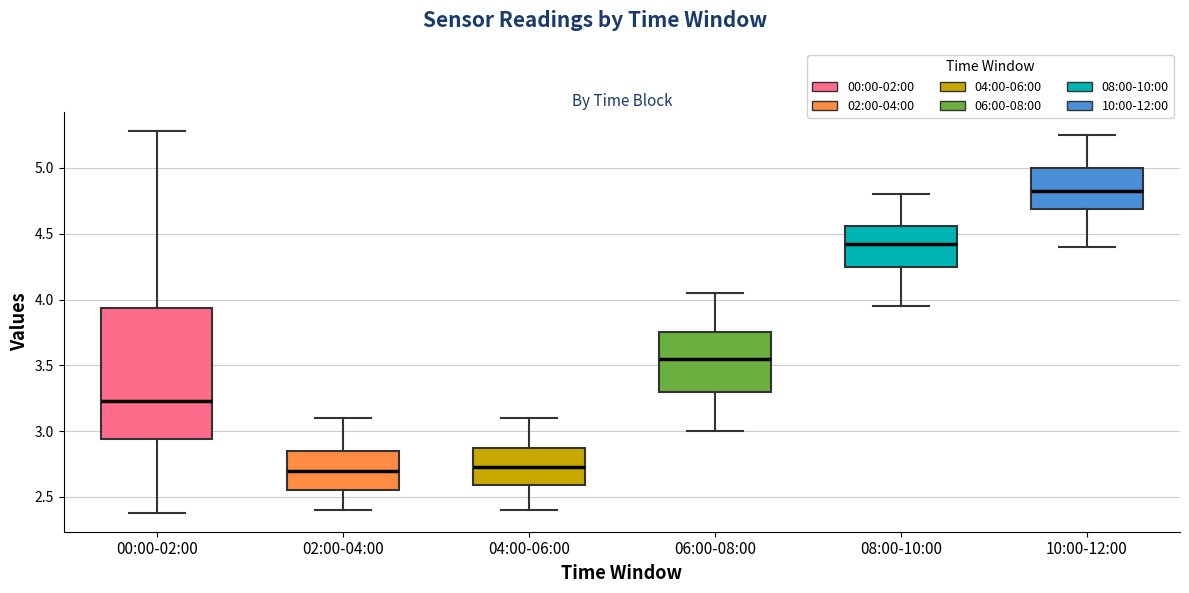

Reading left to right, read every box against the y-axis: the position of its median line, the range the box covers, and the ends of its whiskers. The values are not printed on the chart, so give them approximately, as read against the axis.

00:00-02:00: median 3.25, box 2.95 to 3.95, whiskers 2.40 to 5.30
02:00-04:00: median 2.70, box 2.55 to 2.85, whiskers 2.40 to 3.10
04:00-06:00: median 2.75, box 2.60 to 2.90, whiskers 2.40 to 3.10
06:00-08:00: median 3.55, box 3.30 to 3.75, whiskers 3.00 to 4.05
08:00-10:00: median 4.45, box 4.25 to 4.55, whiskers 3.95 to 4.80
10:00-12:00: median 4.85, box 4.70 to 5.00, whiskers 4.40 to 5.25